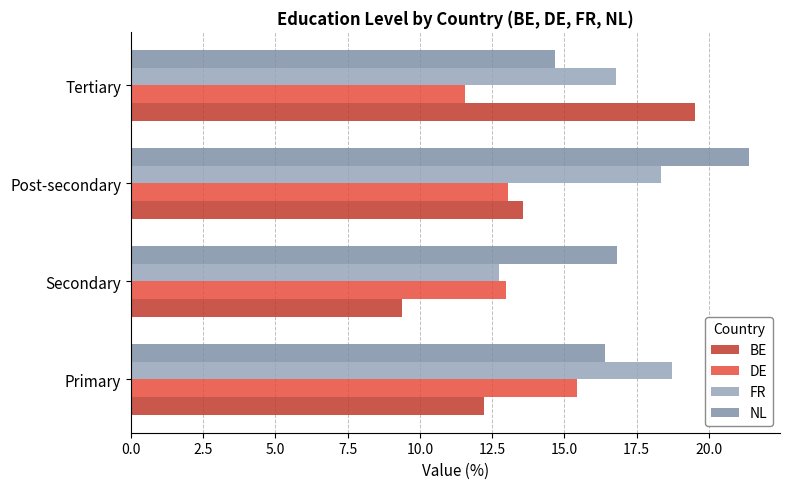

How many values in the FR series exceed 18?

2